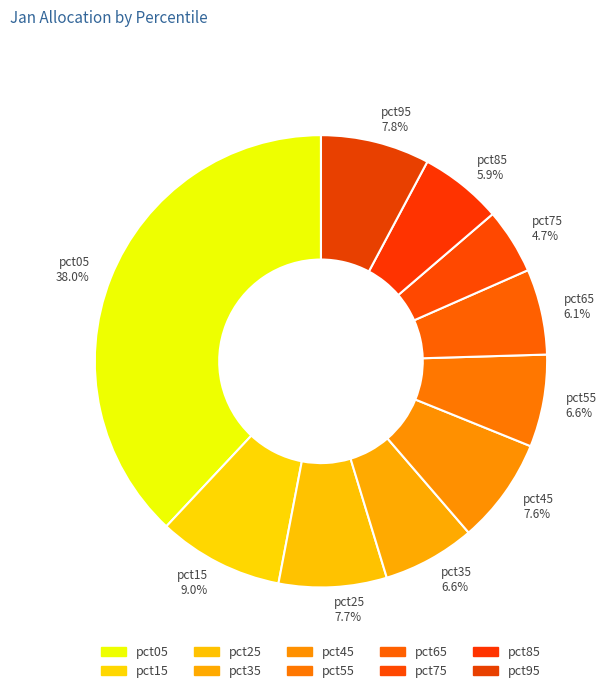

Combined, what portion of the pie is pct15 9.0% and pct05 38.0%?

47.0%